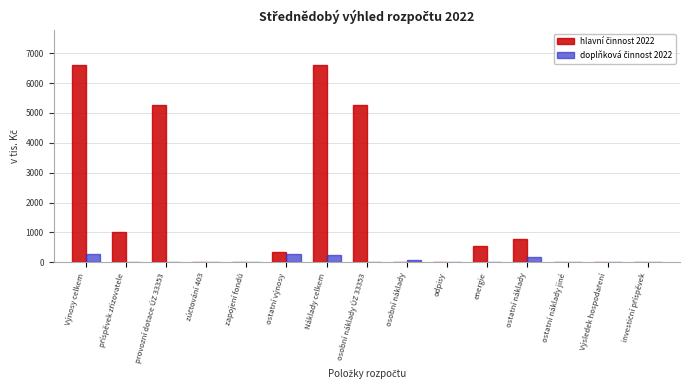

What is the maximum value shown in the chart?

6595